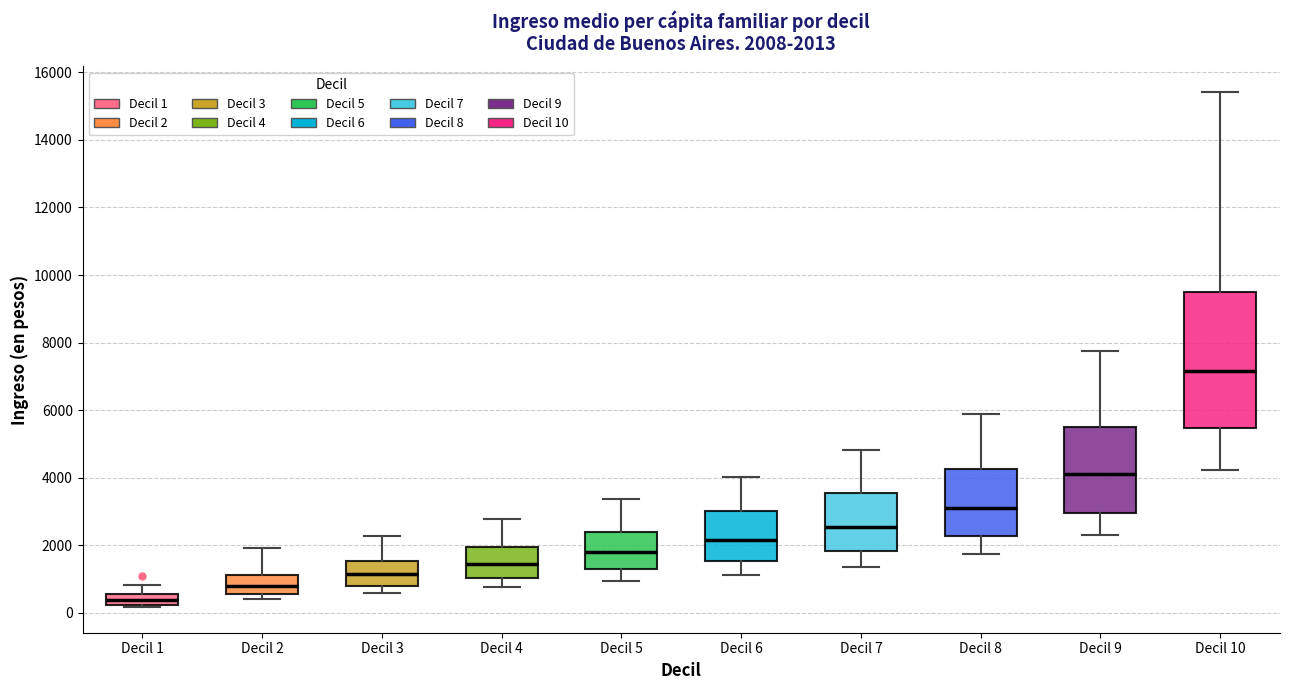

Which box's median line is the highest?

Decil 10